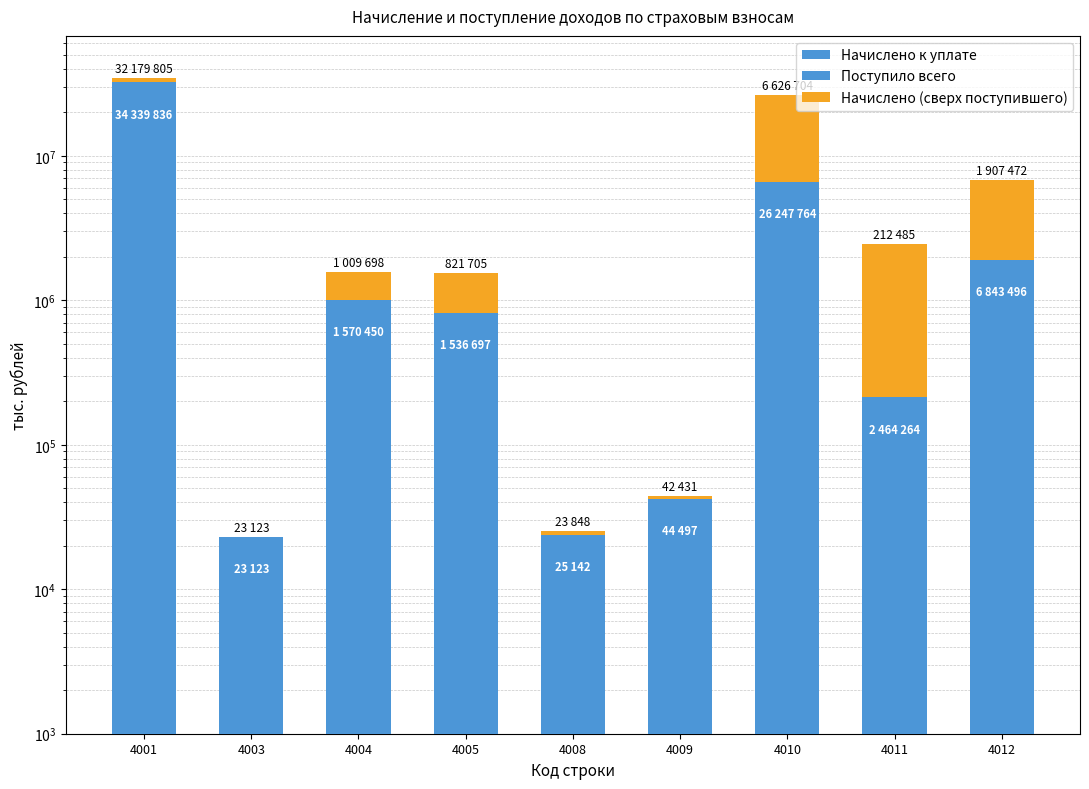

At 4005, list the series in order from largest to smallest.

Начислено к уплате, Поступило всего, Начислено (сверх поступившего)